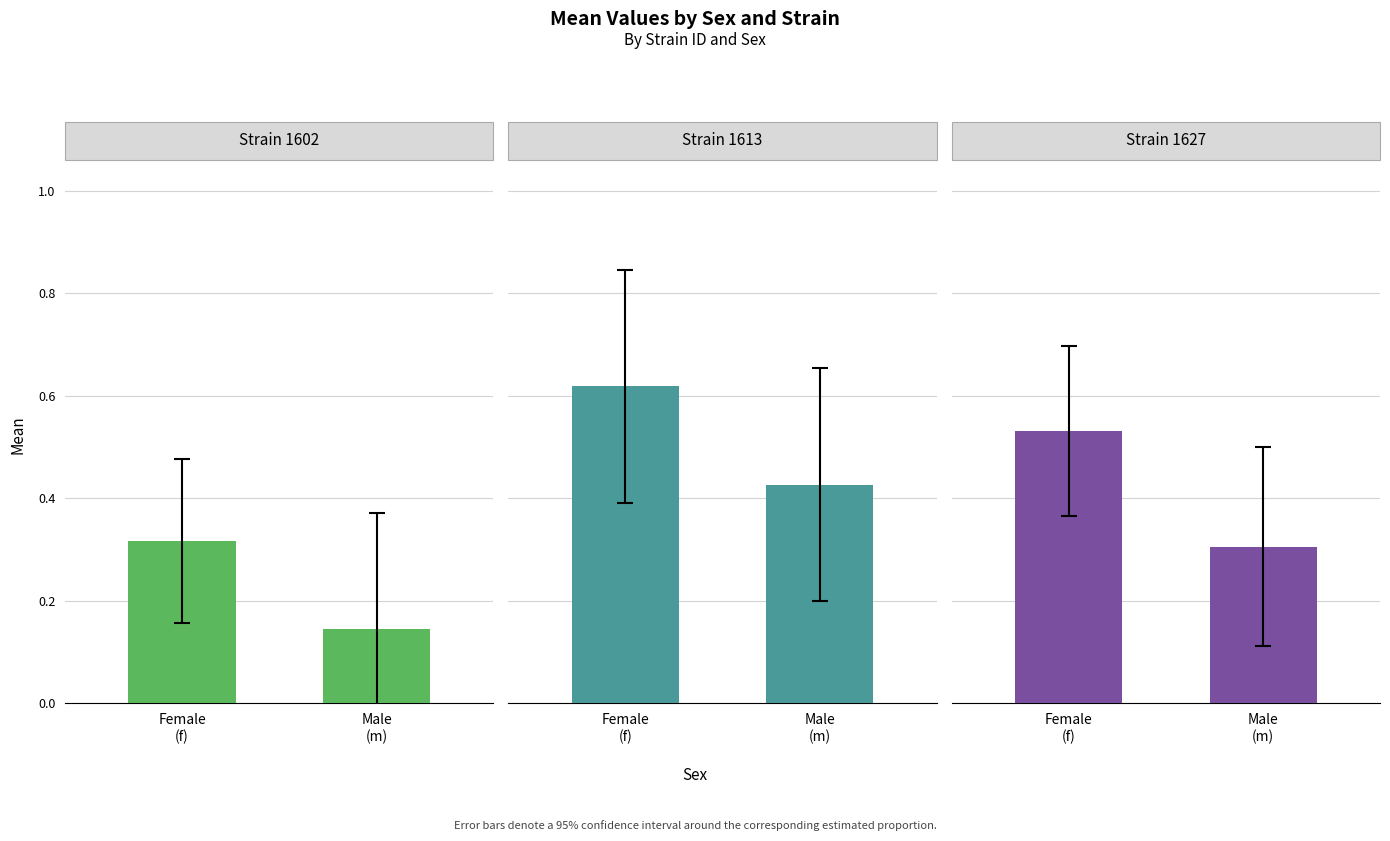

Are the bars grouped side by side (vs. stacked)?

Yes